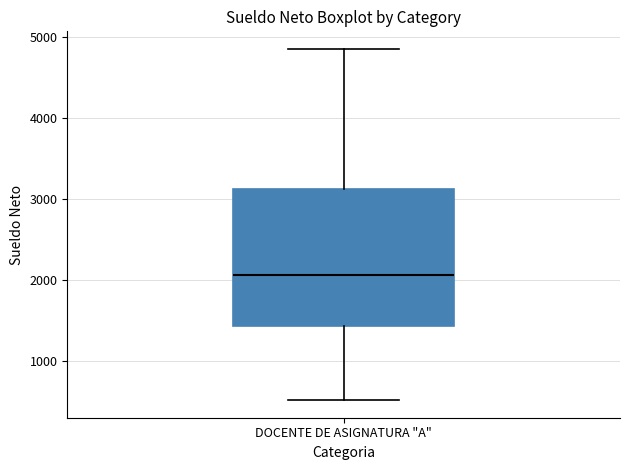

Read this box plot against the y-axis: the position of the median line, the range covered by the box, and the ends of both whiskers. The values are not printed on the chart, so give them approximately, as read against the axis.

median 2100, box 1400 to 3100, whiskers 500 to 4900